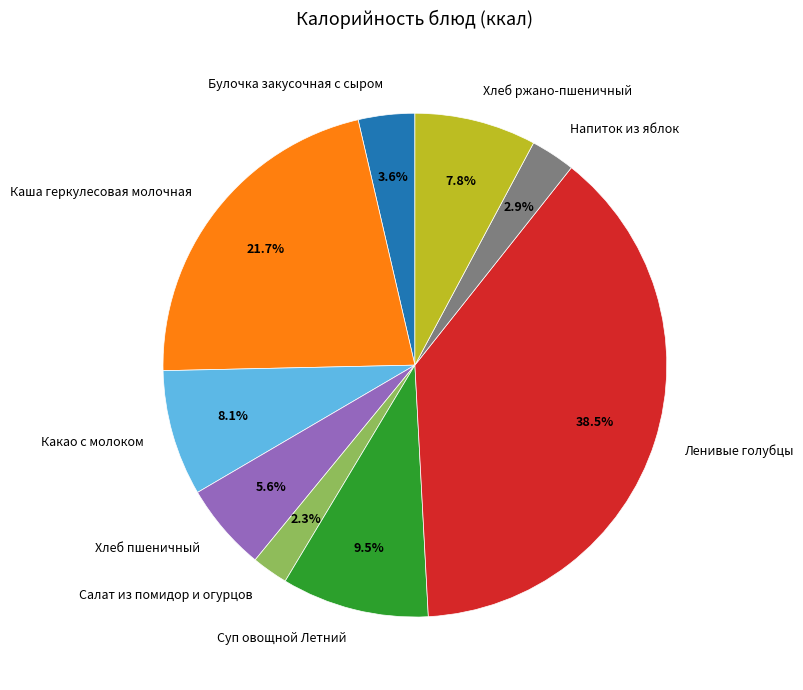

How much of the chart is everything except Булочка закусочная с сыром?

96.4%